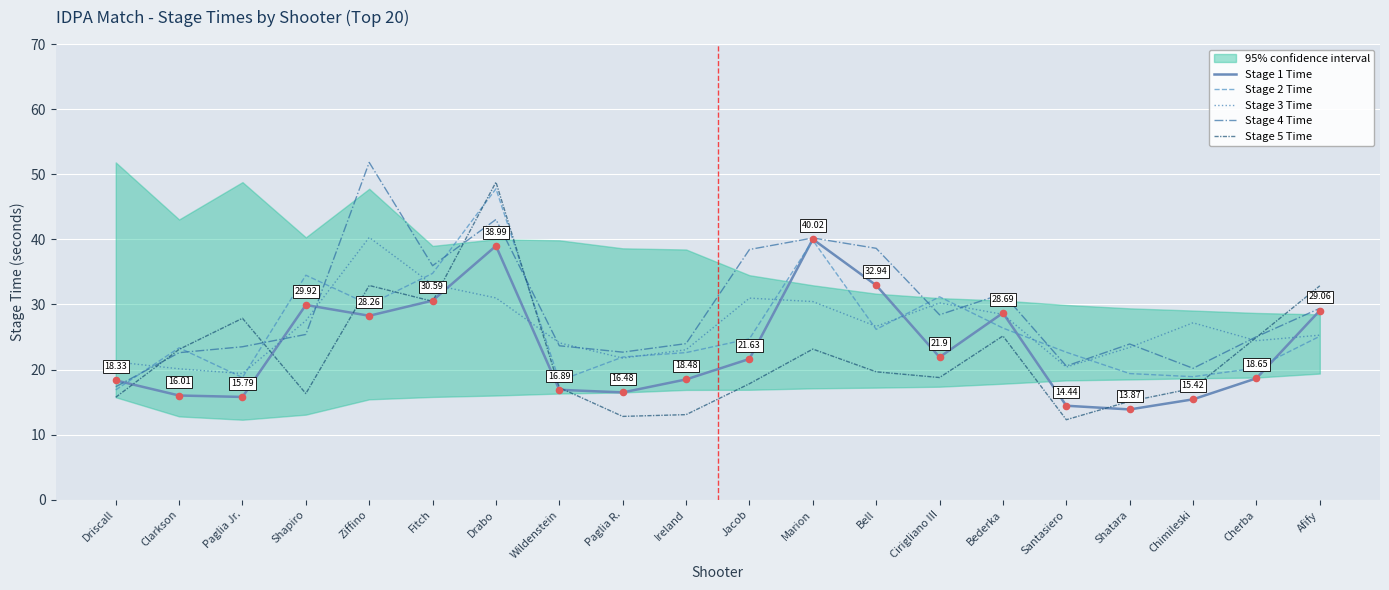

At which category is the sum across all series the highest?

Drabo